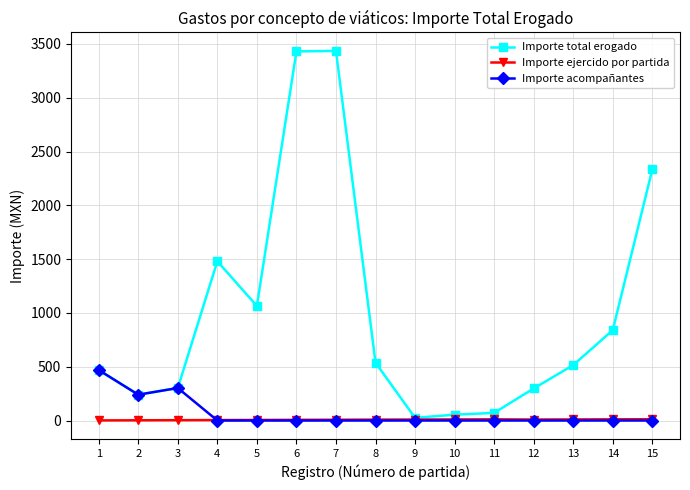

List the series in order of their peak value, lowest first.

Importe ejercido por partida, Importe acompañantes, Importe total erogado